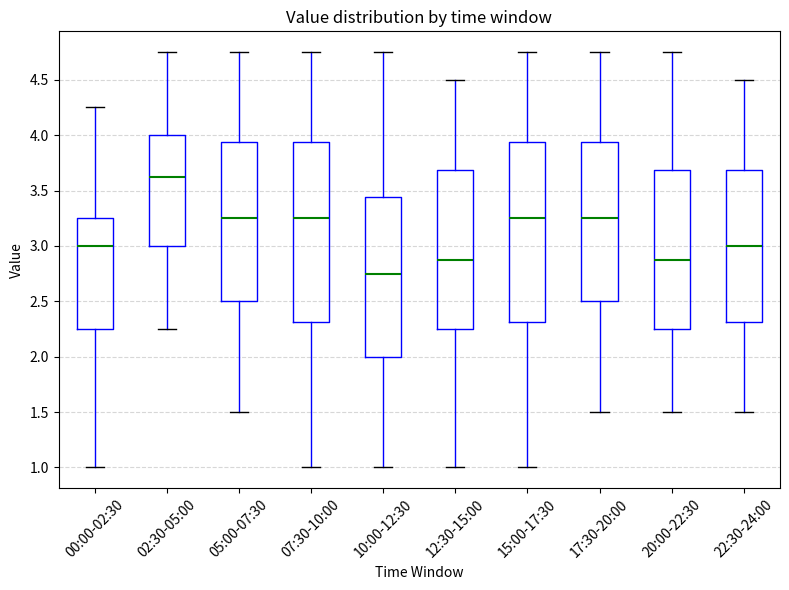

Which box has the highest median line?

02:30-05:00